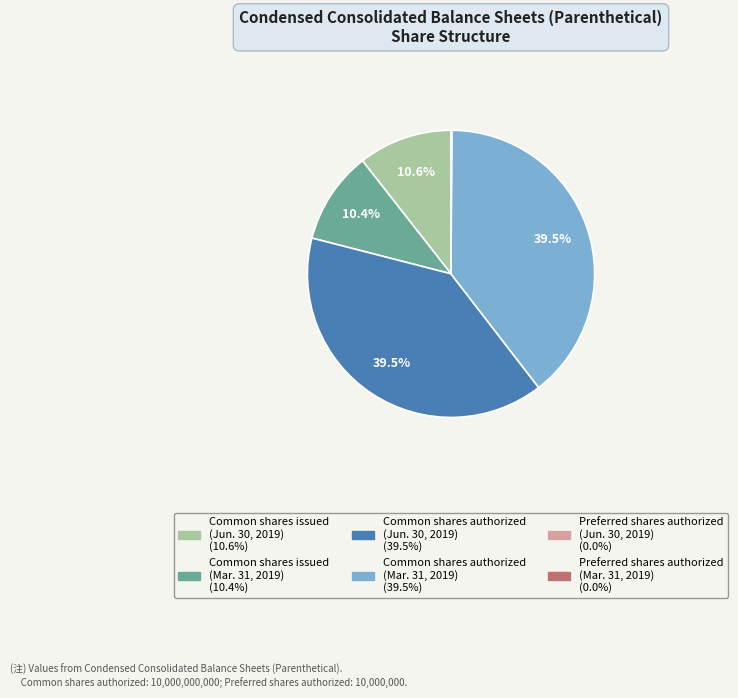

What percentage is NOT represented by Common shares authorized (Jun. 30, 2019)?

60.5%